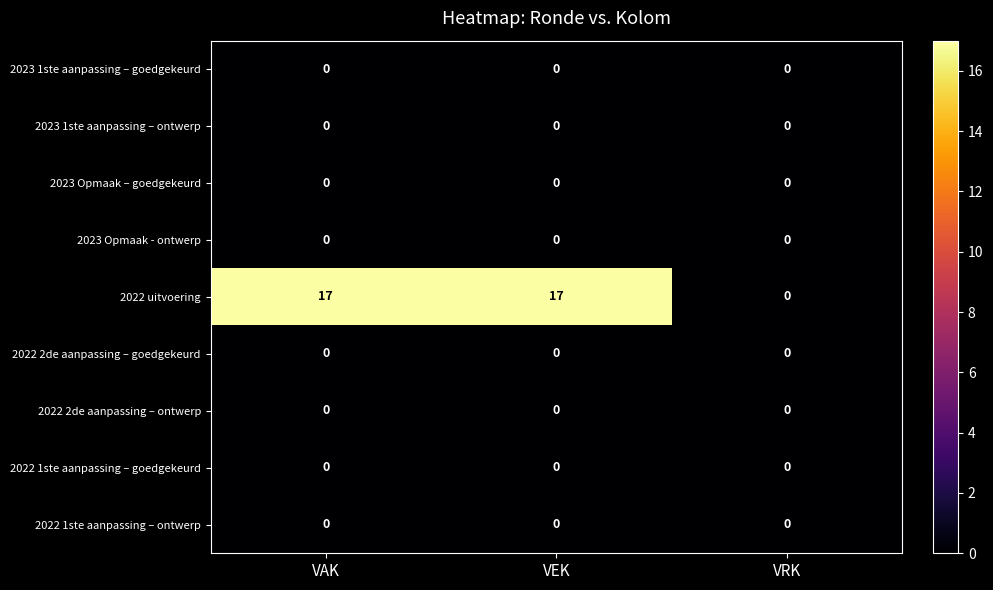

True or false: 2022 uitvoering has a value of 4 at VAK.

False